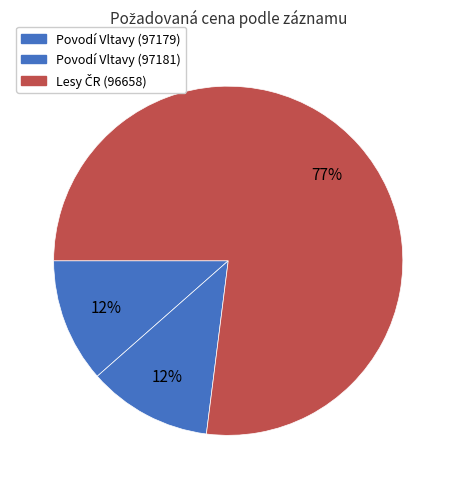

How many slices are in this pie chart?

3